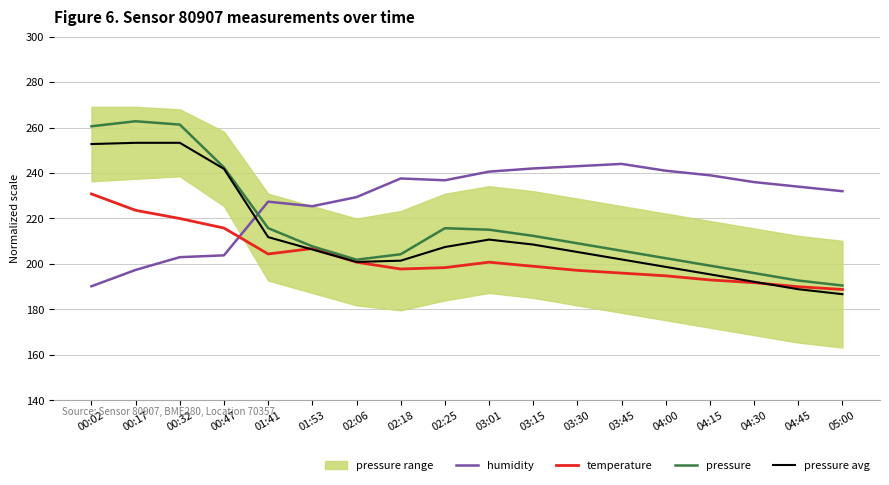

At which category does temperature reach its first local valley?

01:41